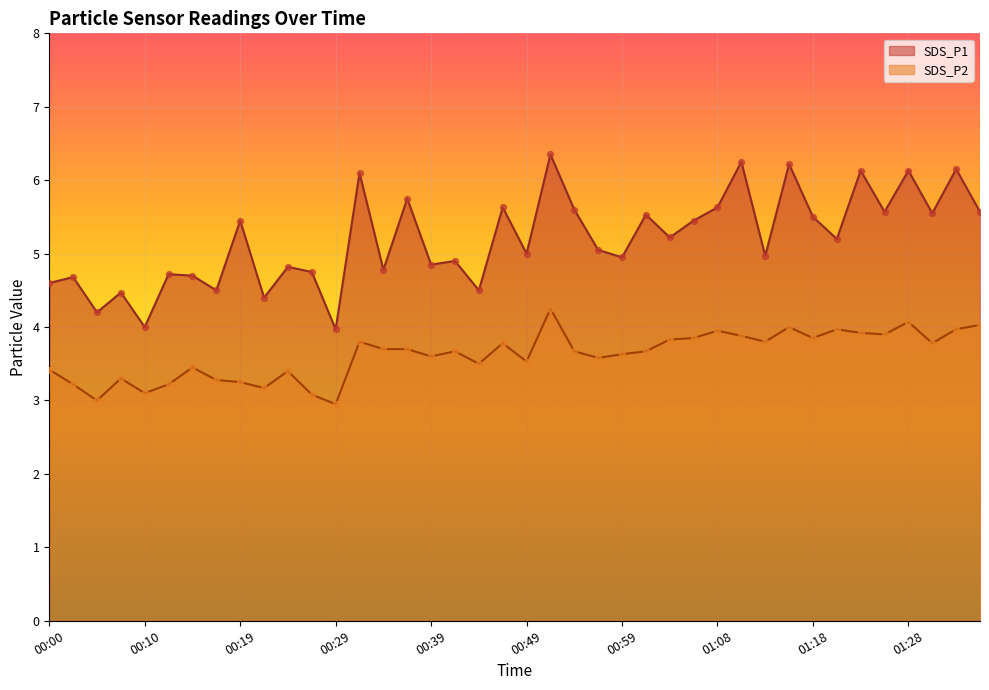

Which series reaches the maximum Y coordinate?

SDS_P1